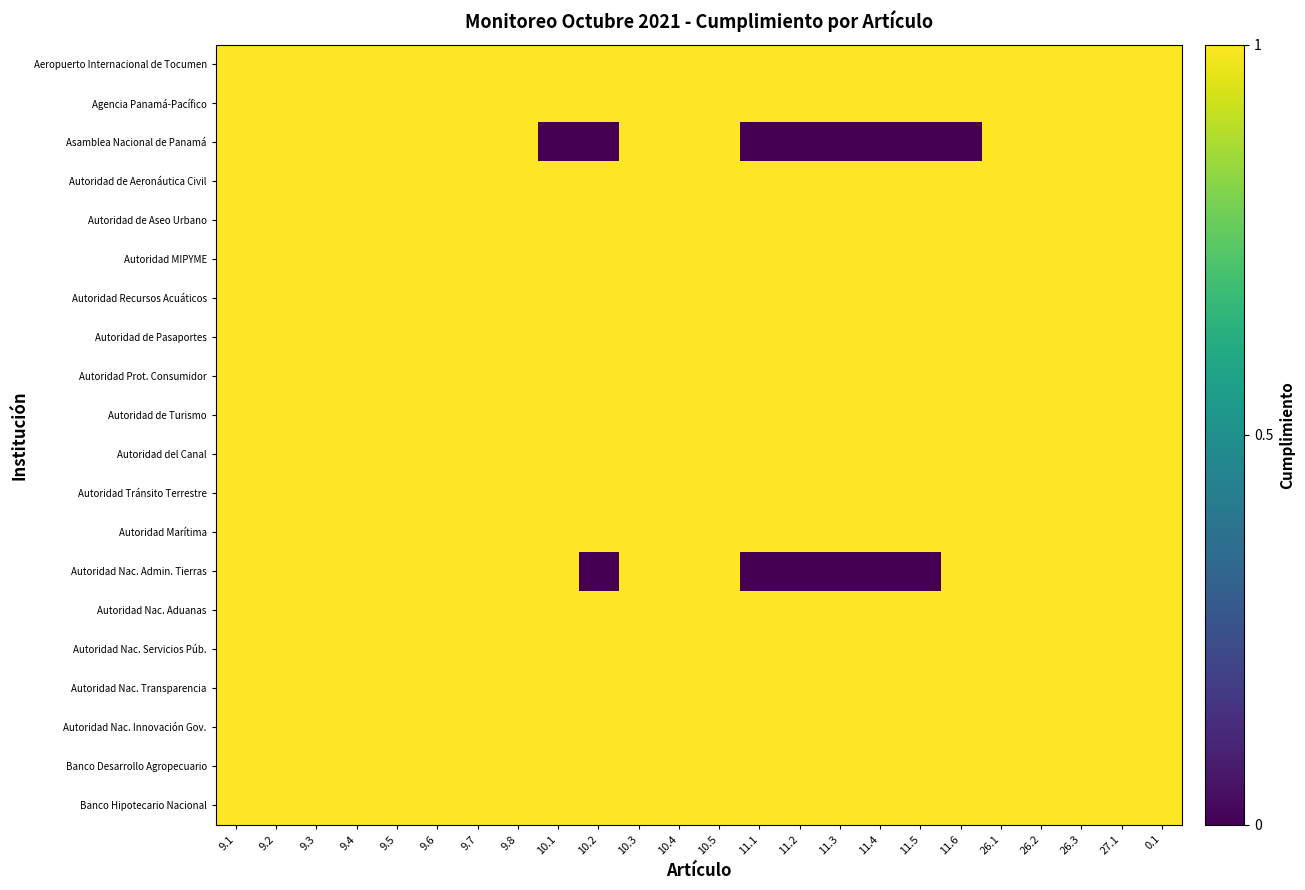

What is the greatest value displayed?

1